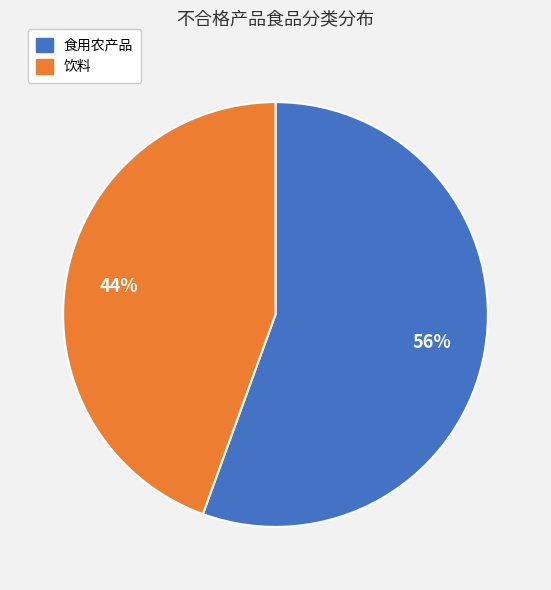

Is 食用农产品 the majority of the pie?

Yes